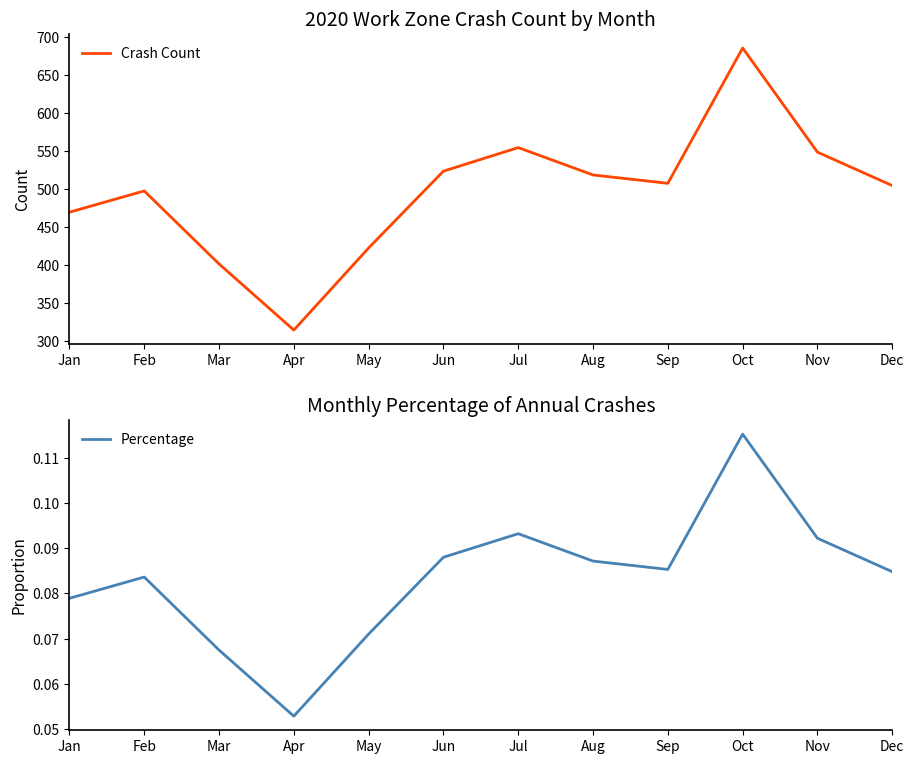

At which category does the chart reach its minimum across all series?

Apr